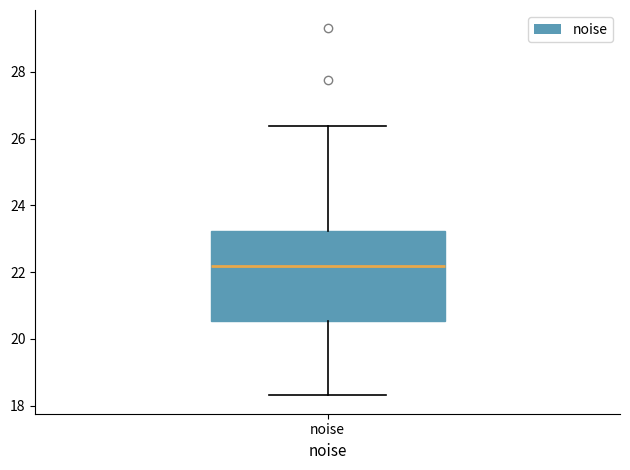

Read this box plot against the y-axis: the position of the median line, the range covered by the box, and the ends of both whiskers. The values are not printed on the chart, so give them approximately, as read against the axis.

median 22.2, box 20.6 to 23.2, whiskers 18.4 to 26.4